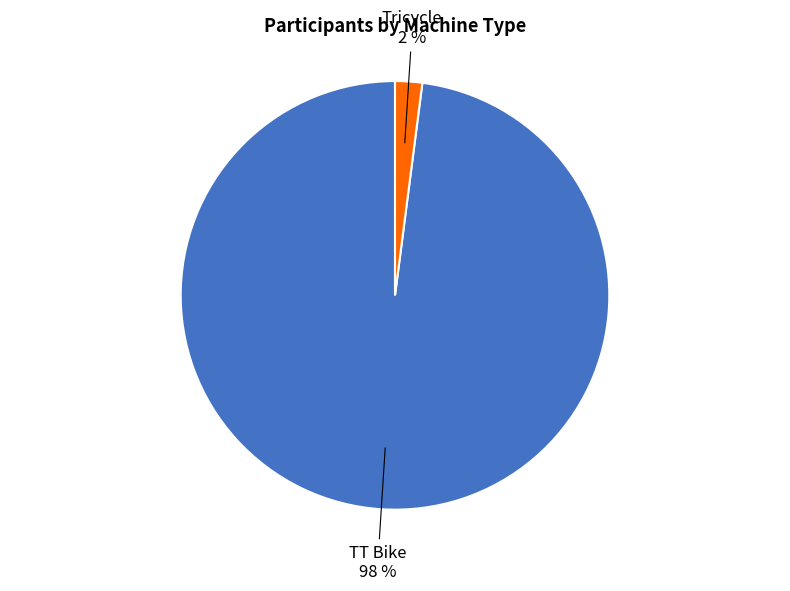

Does any single category account for the majority?

Yes